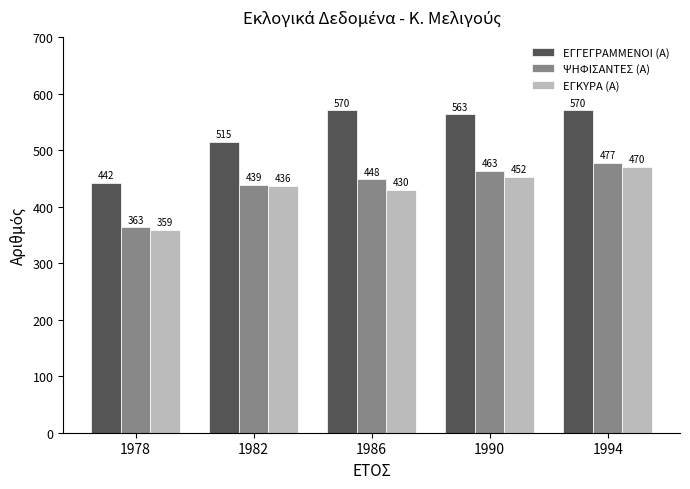

Rank the categories by ΨΗΦΙΣΑΝΤΕΣ (Α) value from highest to lowest.

1994, 1990, 1986, 1982, 1978